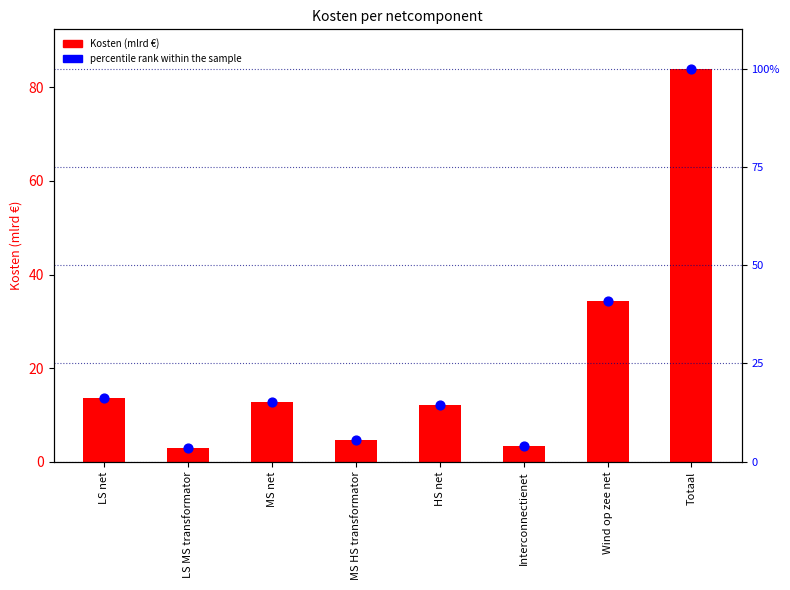

What is the total value across all series at MS net?

28.0